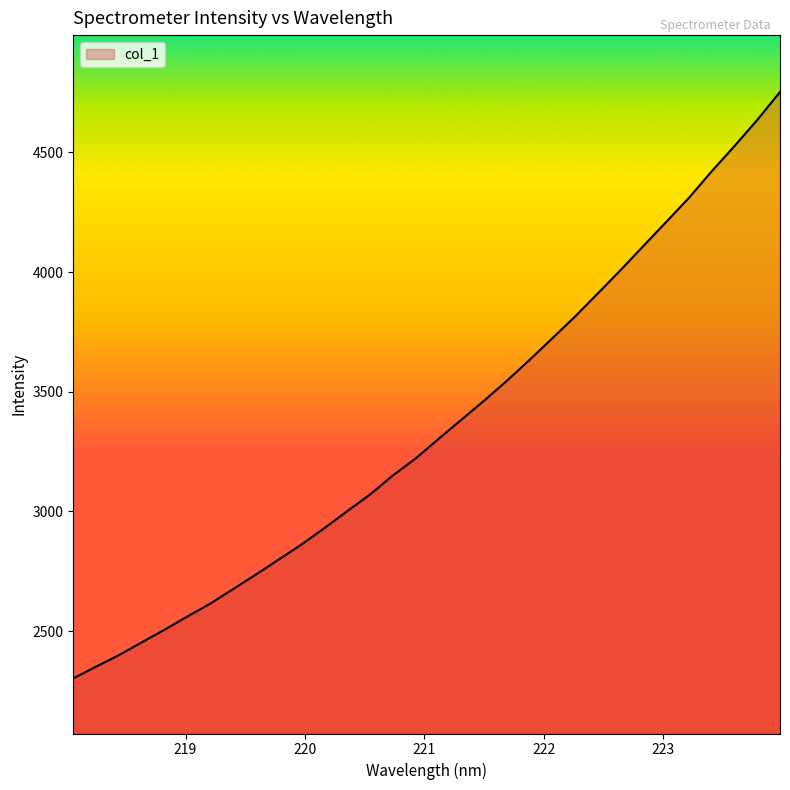

What is the difference between the maximum and minimum values?

2450.7